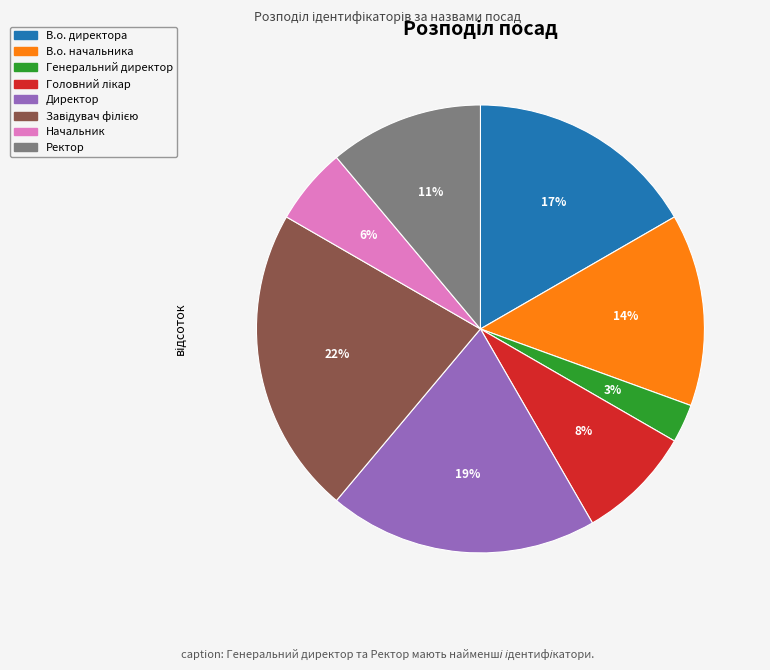

How many slices are in this pie chart?

8